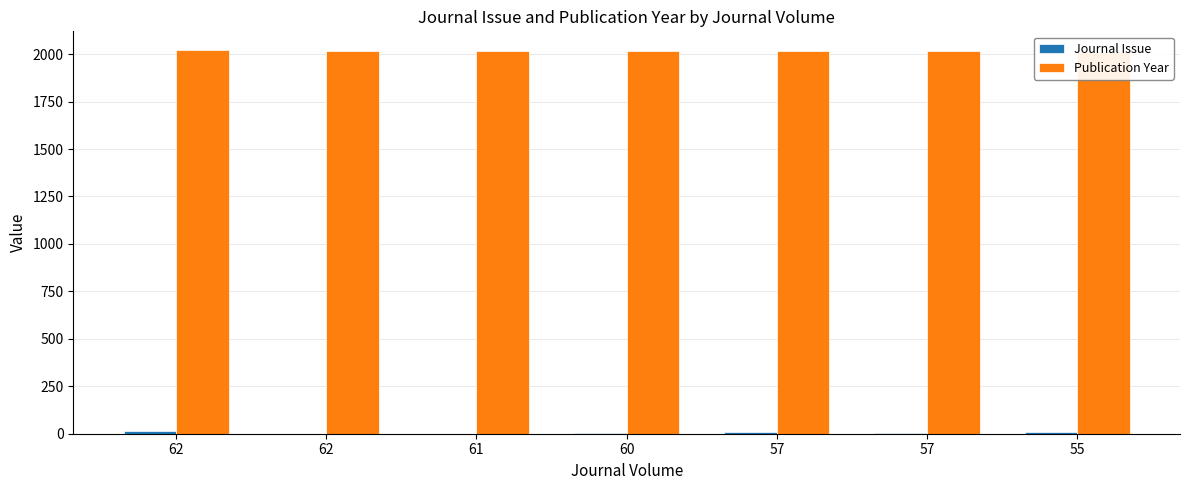

What is the value of the Publication Year bar at the 6th from the left?

2014